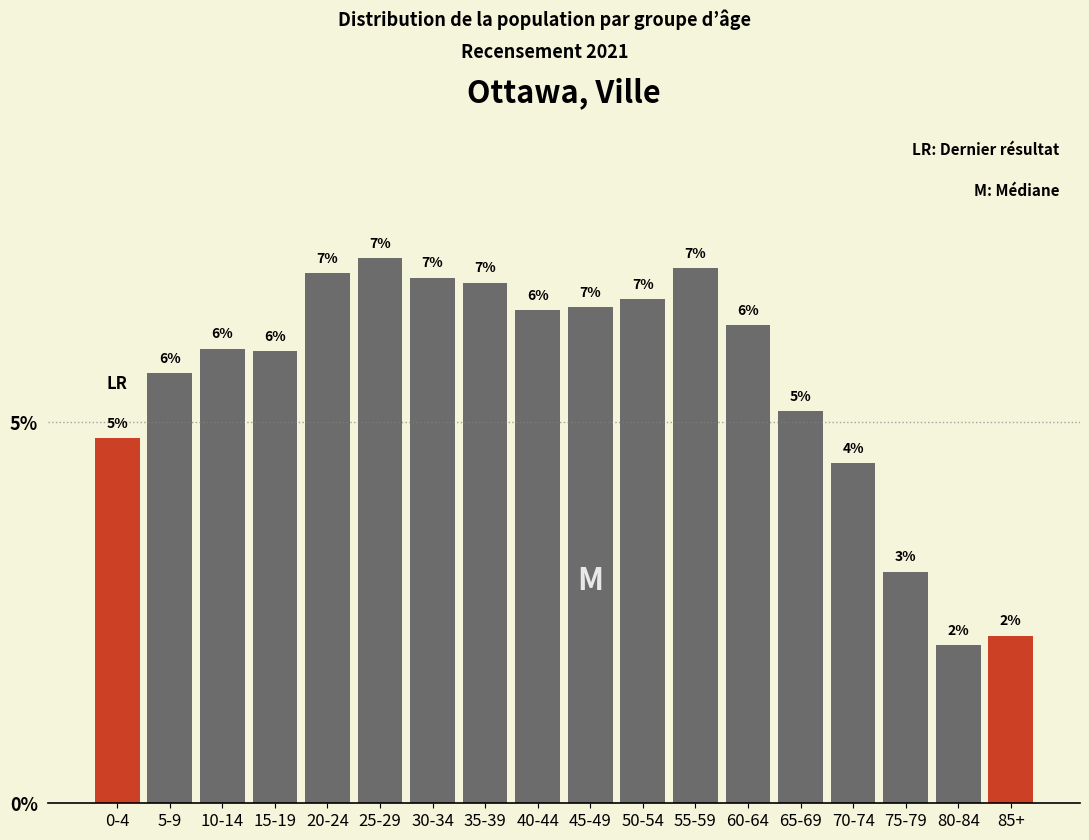

What is the ratio of the value at 85+ to the value at 35-39?

0.3